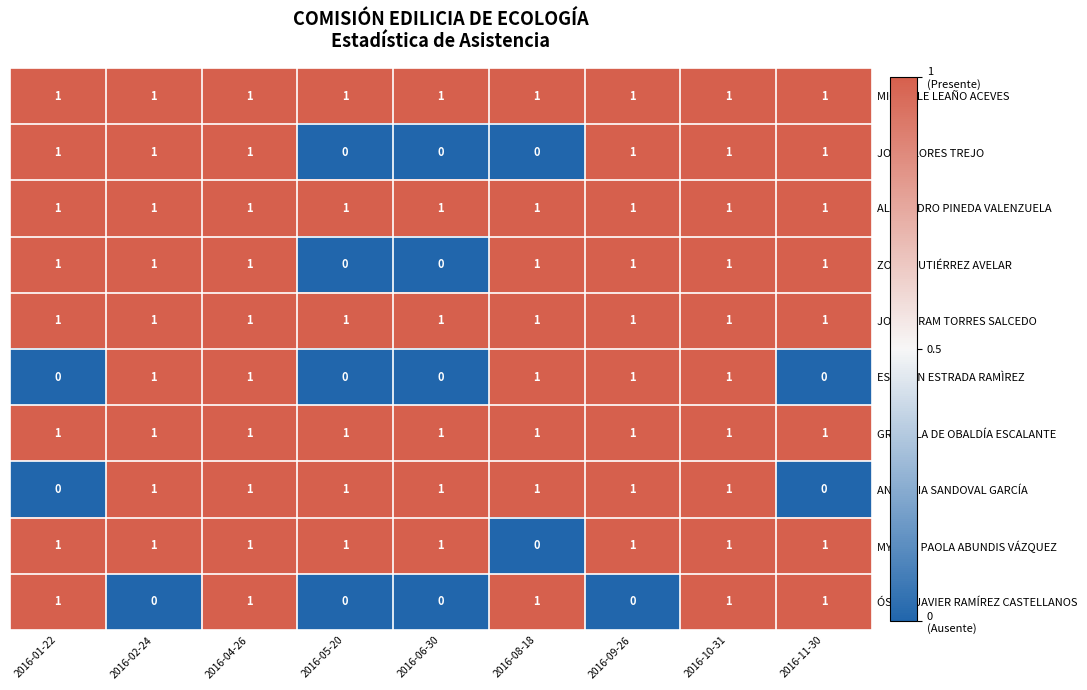

What is the spread (max minus min) of values at 2016-06-30?

1